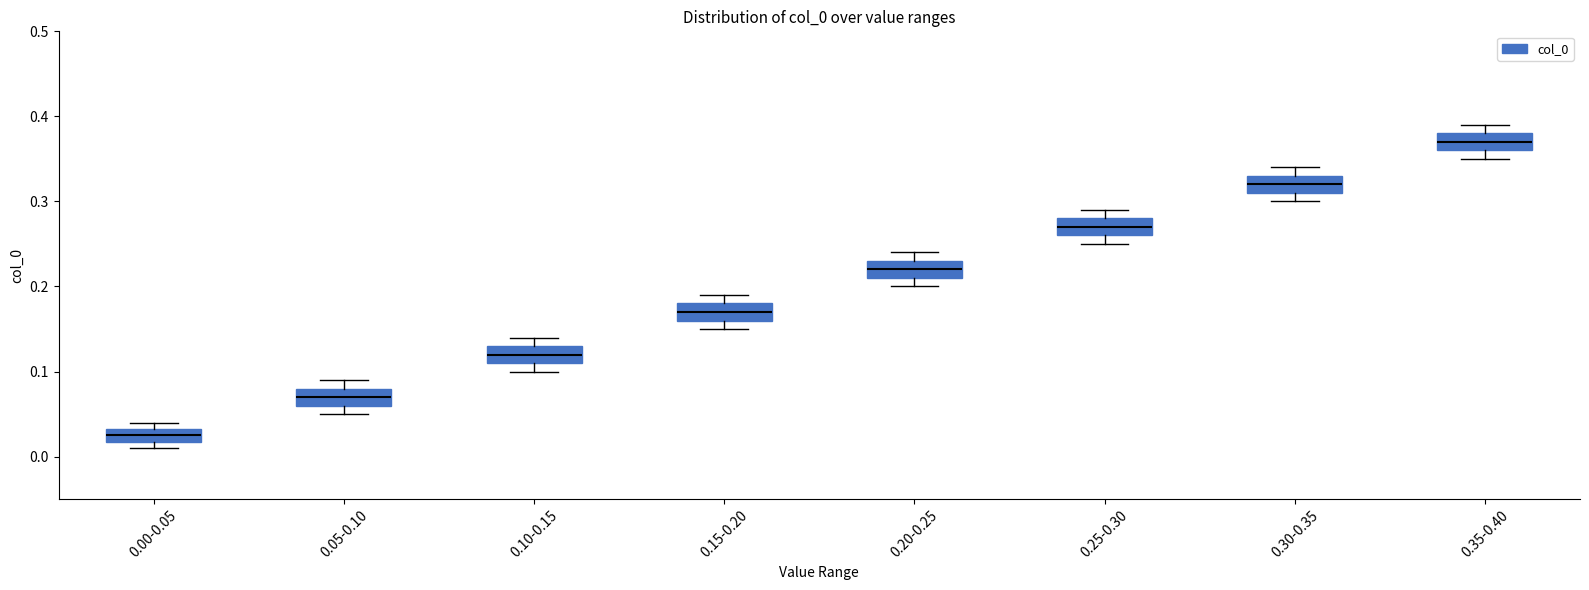

Which box's median line is the lowest?

0.00-0.05